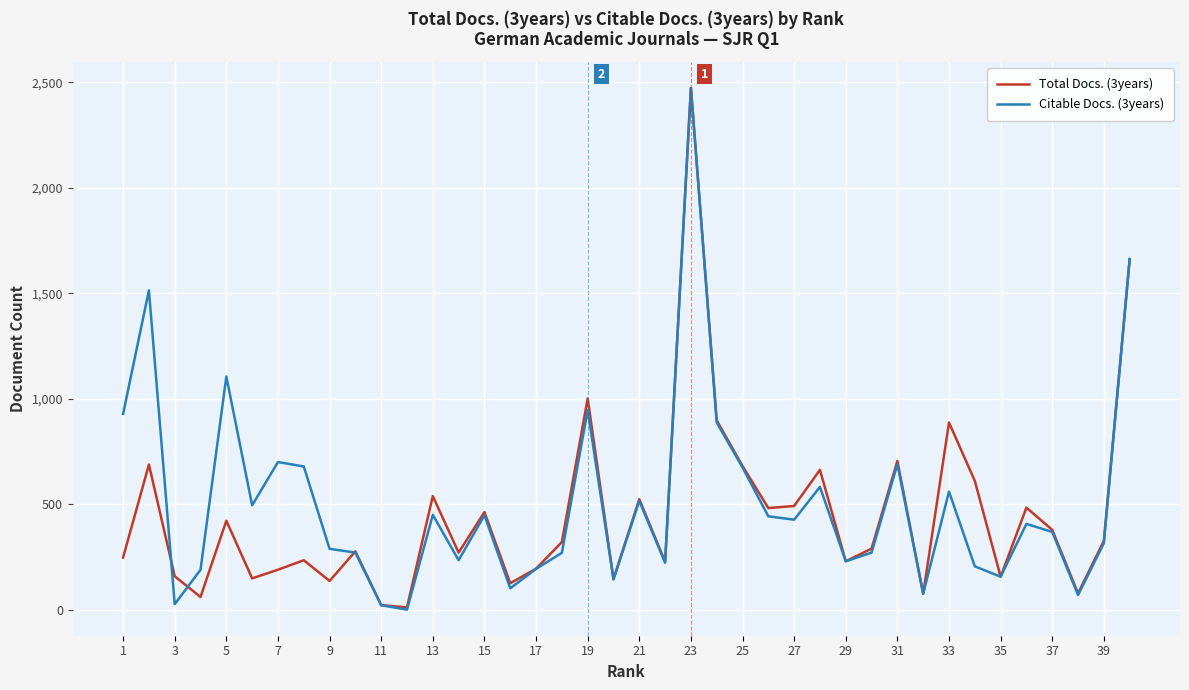

What is the greatest value displayed?

2472